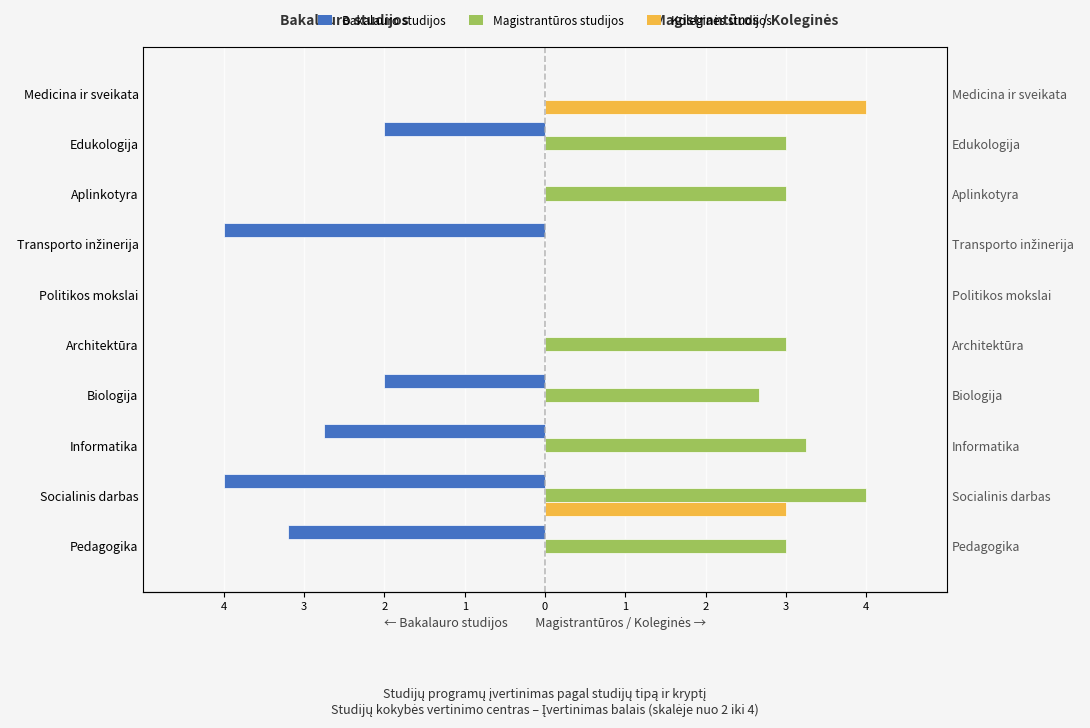

Reading left to right, what are all the values shown in this chart?

Bakalauro studijos: -3.2	-4.0	-2.8	-2.0	0.0	0.0	-4.0	0.0	-2.0	0.0
Magistrantūros studijos: 3.0	4.0	3.2	2.7	3.0	0.0	0.0	3.0	3.0	0.0
Koleginės studijos: 0.0	3.0	0.0	0.0	0.0	0.0	0.0	0.0	0.0	4.0